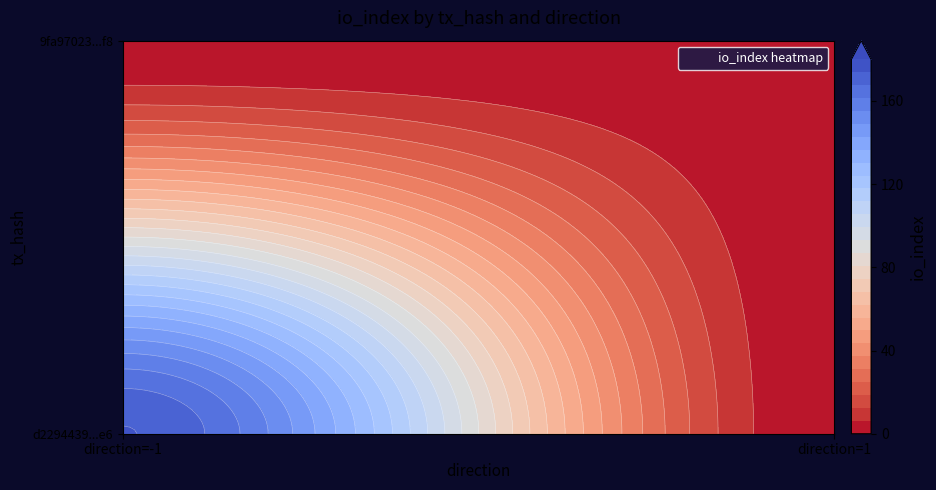

Is it true that 9fa97023790e0fa342a72b86d386f9a2130a3f8 equals 0 at direction?

False